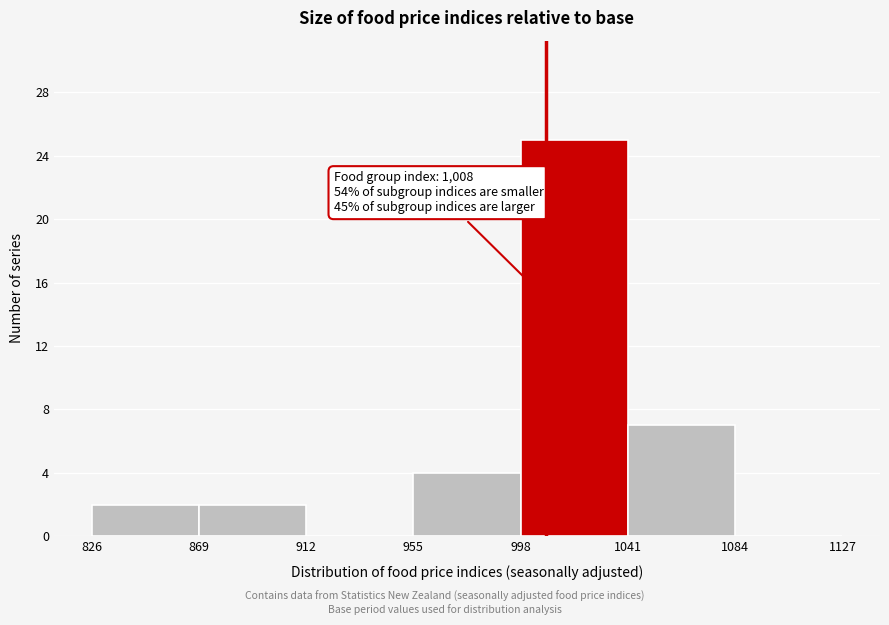

Which range on the x-axis has the tallest bar?

998 to 1041